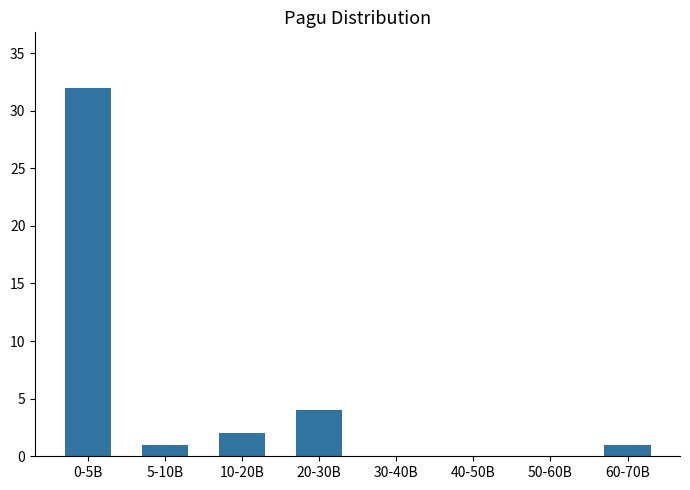

Reading right to left, what are all the values shown in this chart?

60-70B=1	50-60B=0	40-50B=0	30-40B=0	20-30B=4	10-20B=2	5-10B=1	0-5B=32